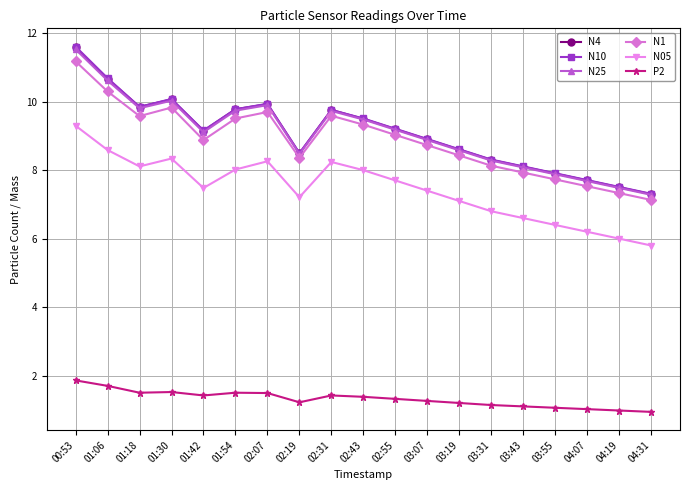

True or false: N05 has more than 0 interior local peaks.

True